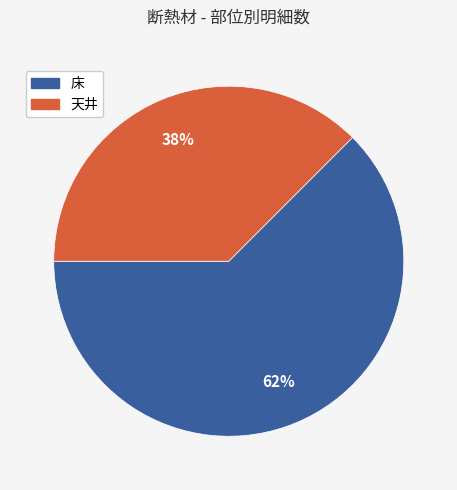

Rank the categories by value from lowest to highest.

天井, 床